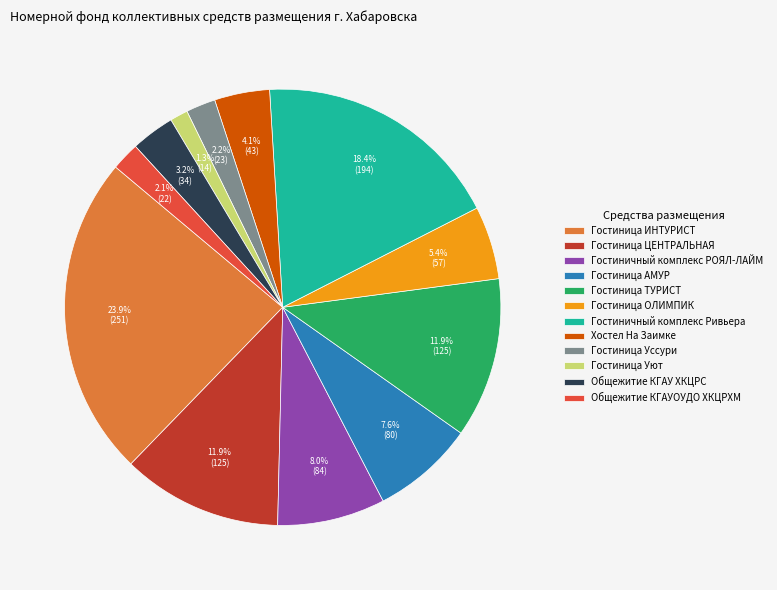

What percentage is the Гостиничный комплекс Ривьера slice, to the nearest percent?

18%